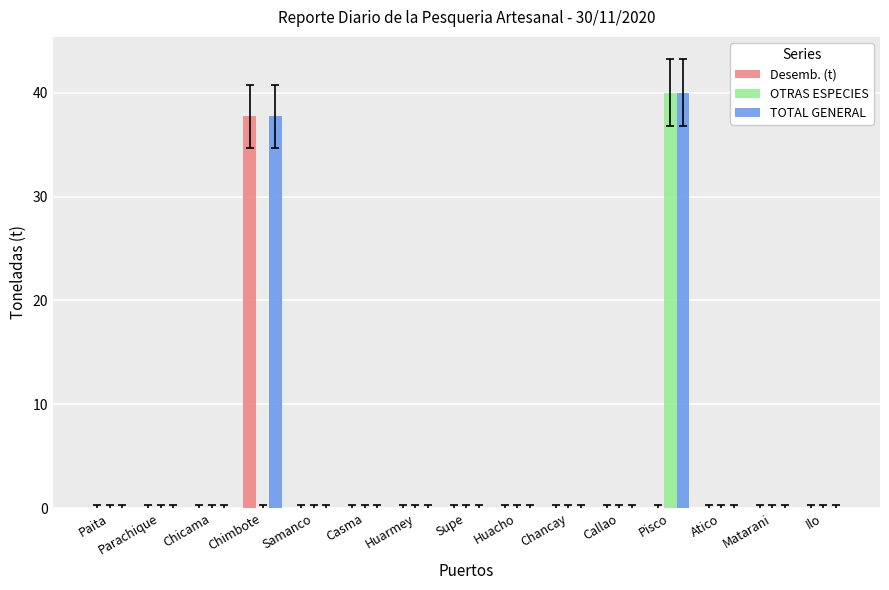

Reading left to right, list all the values displayed in this chart.

Desemb. (t): Paita=0.0	Parachique=0.0	Chicama=0.0	Chimbote=37.7	Samanco=0.0	Casma=0.0	Huarmey=0.0	Supe=0.0	Huacho=0.0	Chancay=0.0	Callao=0.0	Pisco=0.0	Atico=0.0	Matarani=0.0	Ilo=0.0
OTRAS ESPECIES: Paita=0.0	Parachique=0.0	Chicama=0.0	Chimbote=0.0	Samanco=0.0	Casma=0.0	Huarmey=0.0	Supe=0.0	Huacho=0.0	Chancay=0.0	Callao=0.0	Pisco=40.0	Atico=0.0	Matarani=0.0	Ilo=0.0
TOTAL GENERAL: Paita=0.0	Parachique=0.0	Chicama=0.0	Chimbote=37.7	Samanco=0.0	Casma=0.0	Huarmey=0.0	Supe=0.0	Huacho=0.0	Chancay=0.0	Callao=0.0	Pisco=40.0	Atico=0.0	Matarani=0.0	Ilo=0.0